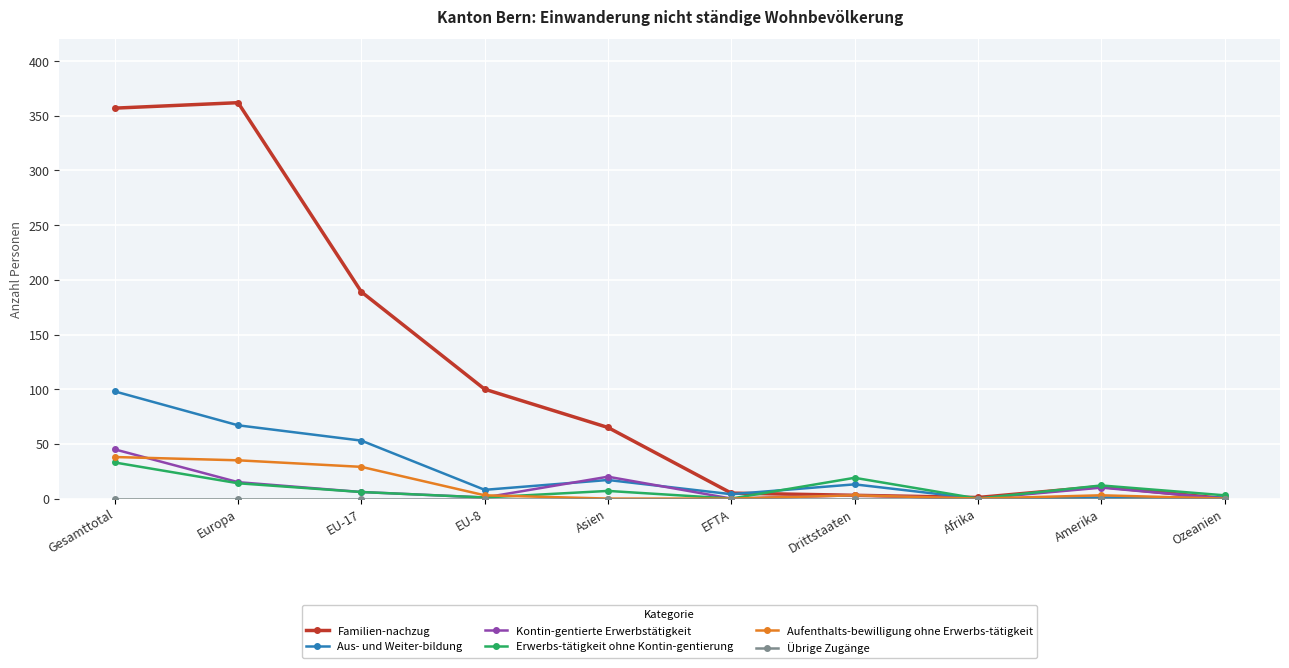

What position from the right is Drittstaaten?

4